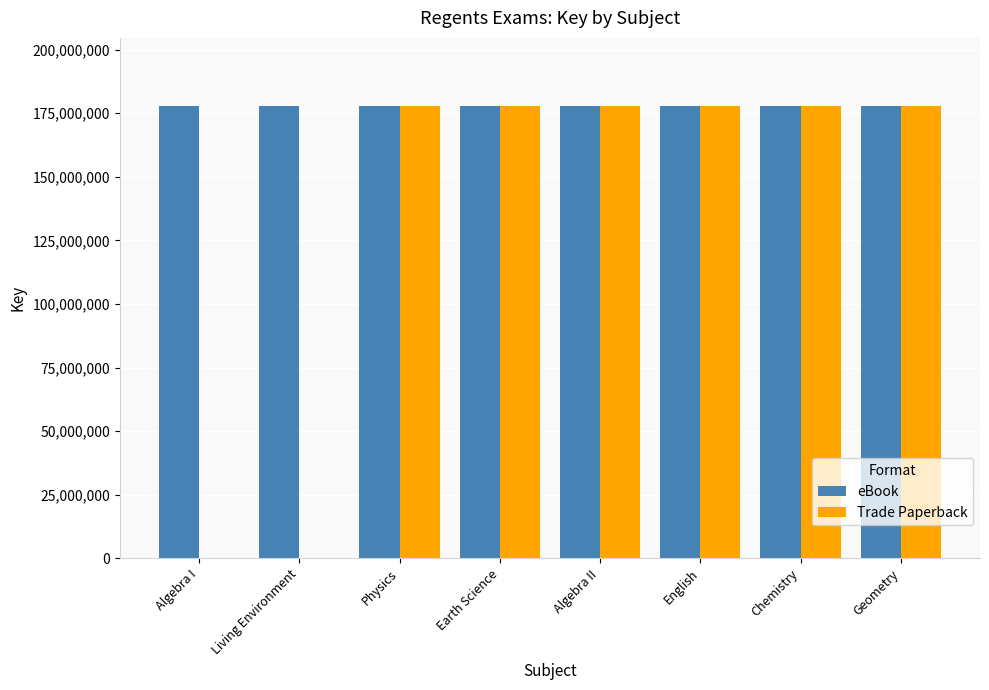

Between Living Environment and English, which series saw the biggest shift?

Trade Paperback